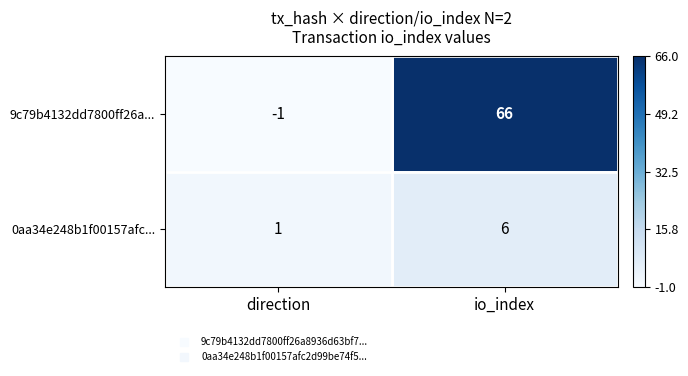

True or false: 9c79b4132dd7800ff26a... has a value of -2 at direction.

False